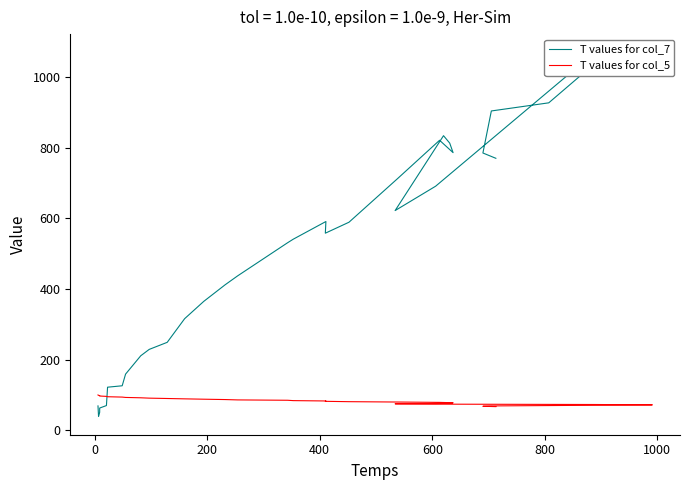

What is the average value of the T values for col_5 series?

84